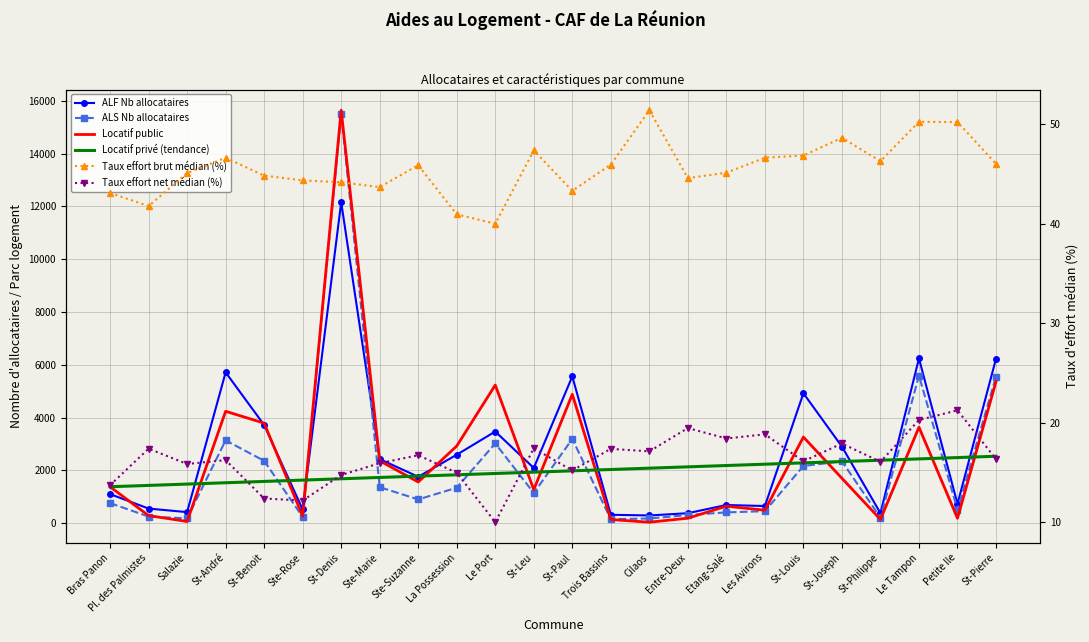

At which category does Taux effort net médian (%) reach its first local valley?

Salazie